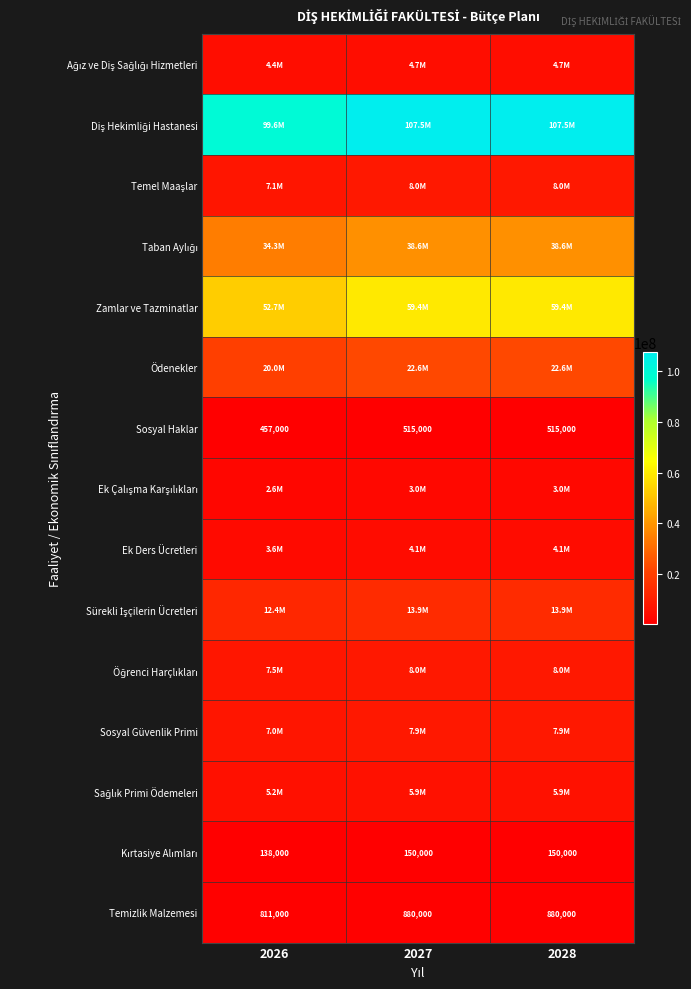

The Sosyal Haklar series shows 869543 at 2028. True or false?

False